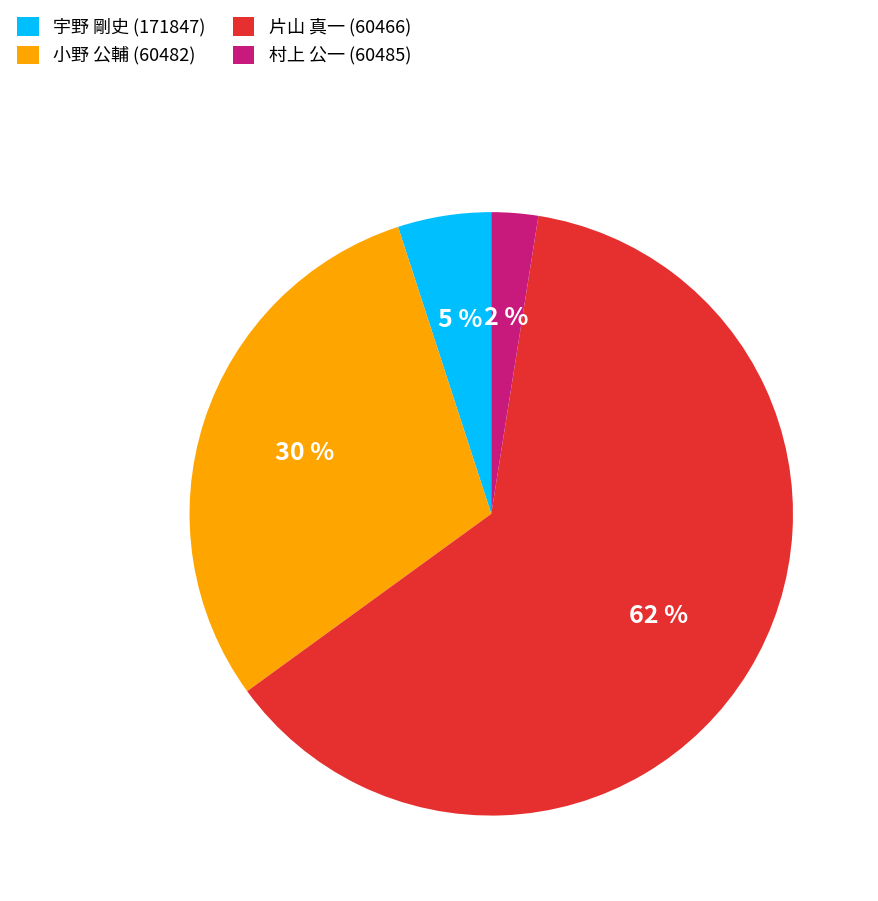

Rank the categories by value from lowest to highest.

村上 公一 (60485), 宇野 剛史 (171847), 小野 公輔 (60482), 片山 真一 (60466)